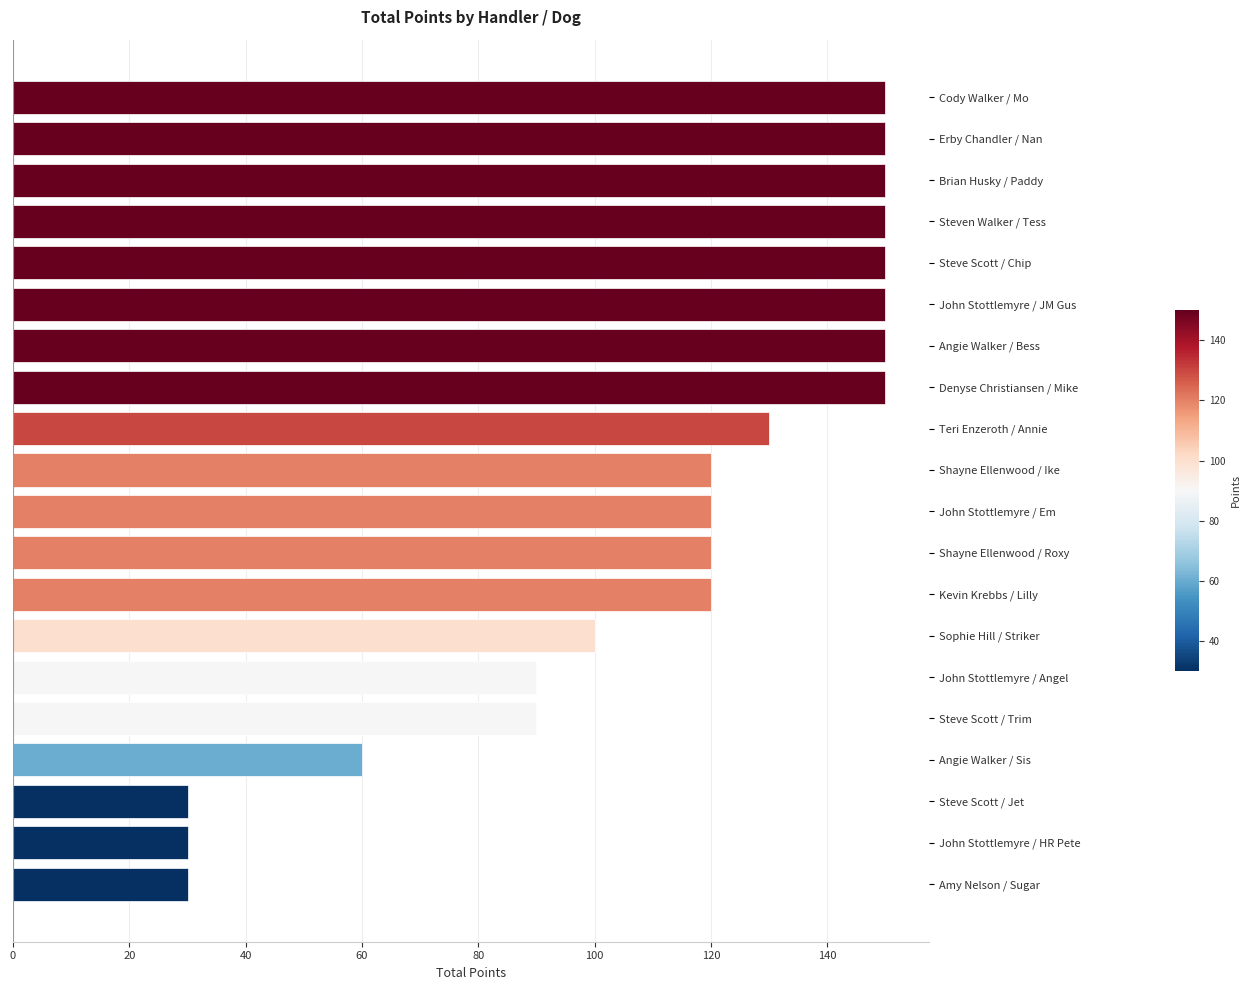

What is the value of the 10th bar from the top?

120